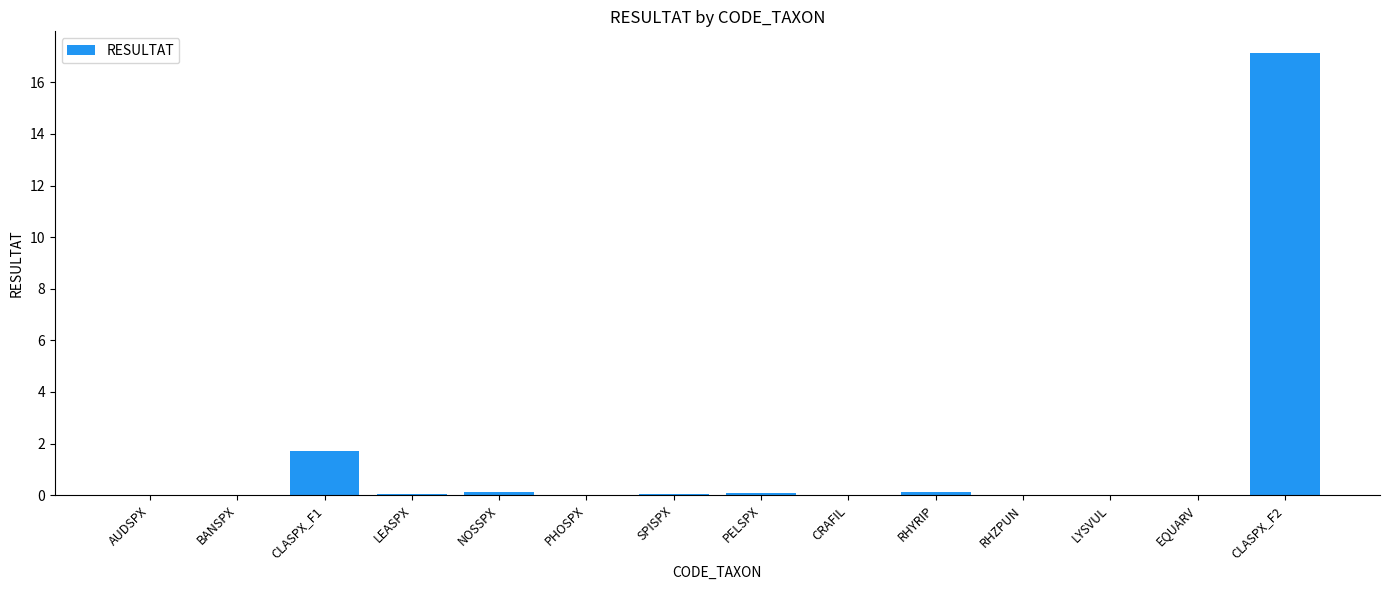

Which label corresponds to the largest value in the chart?

CLASPX_F2